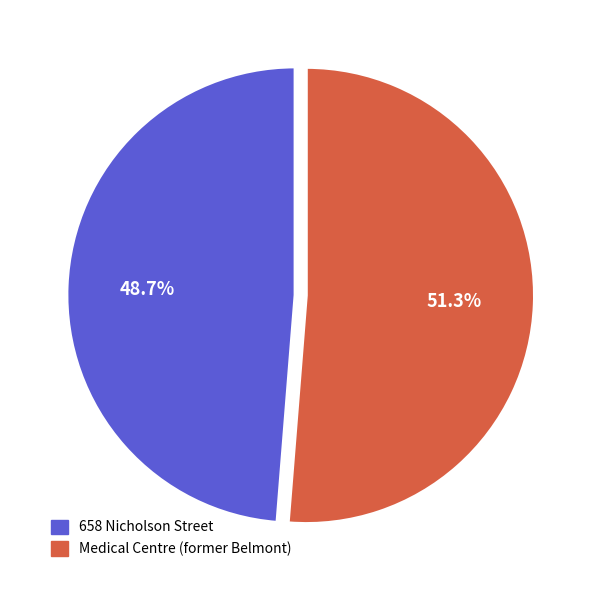

Which category has the biggest portion of the pie?

Medical Centre (former Belmont)